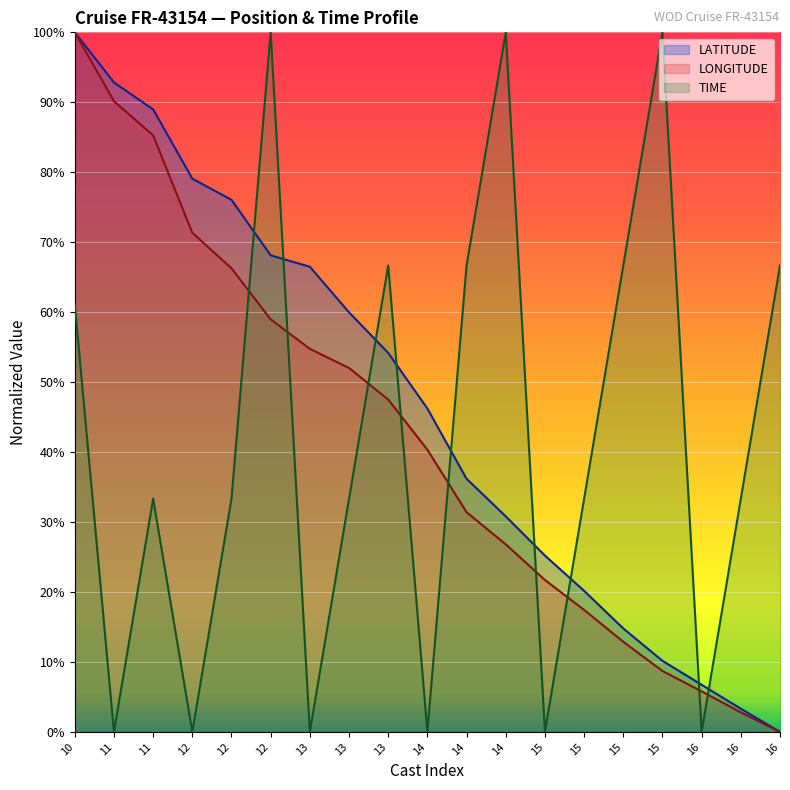

Is the value of LATITUDE at 13 greater than the value of LONGITUDE at 13?

Yes